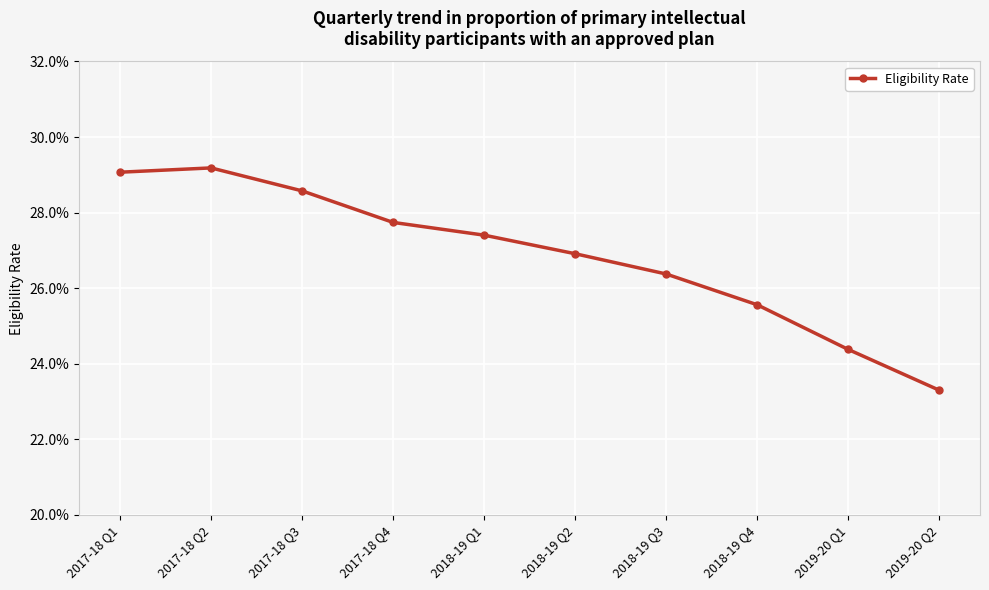

What is the greatest value displayed?

0.3